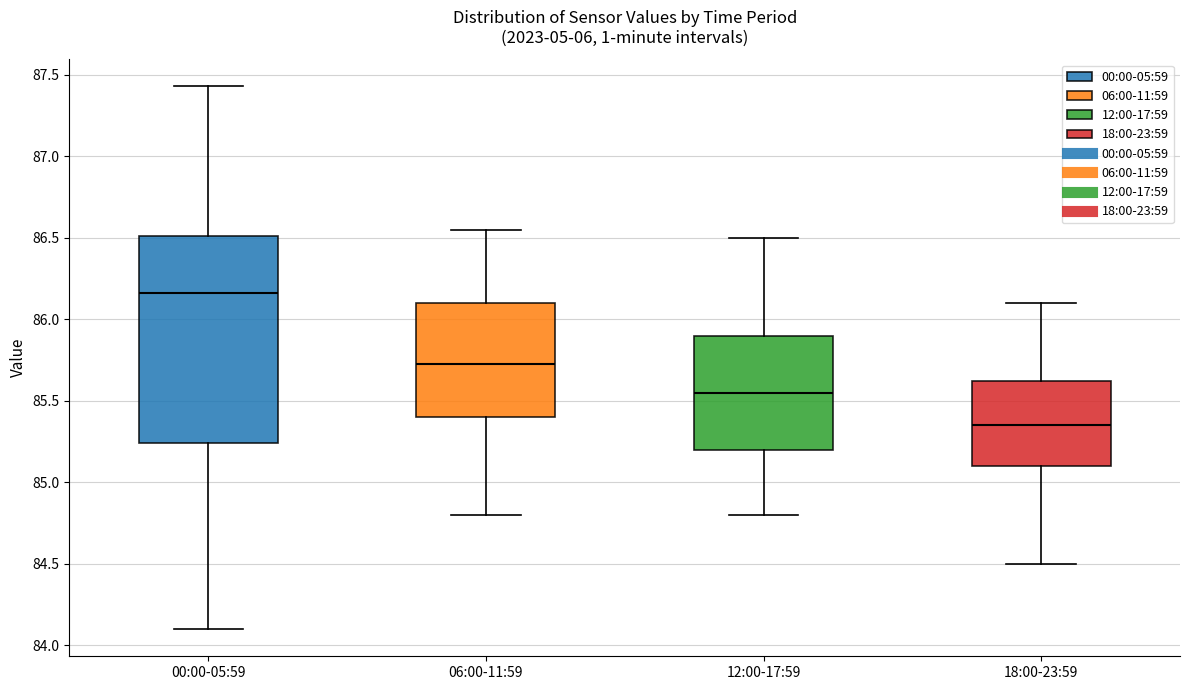

Which box's median line is the highest?

00:00-05:59